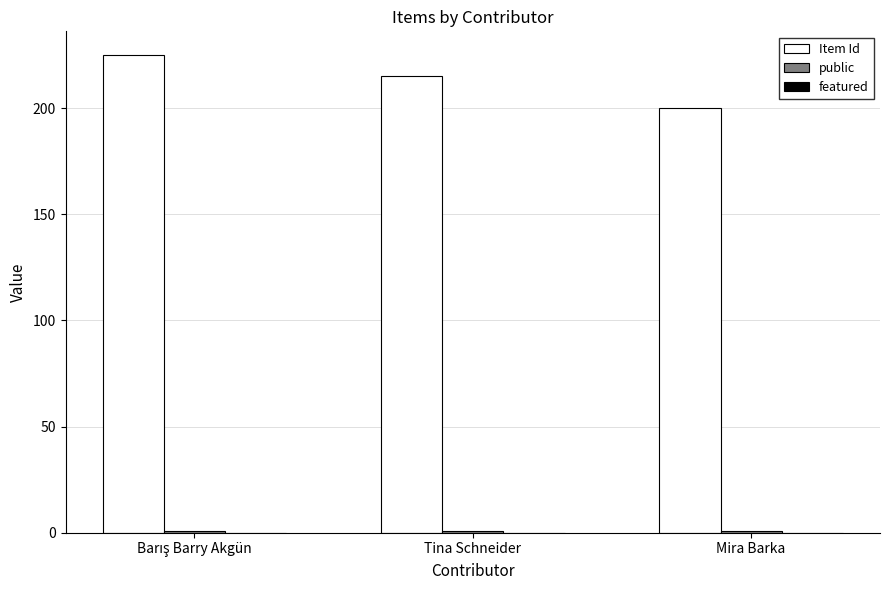

What is the difference between the highest and lowest values at Tina Schneider?

214